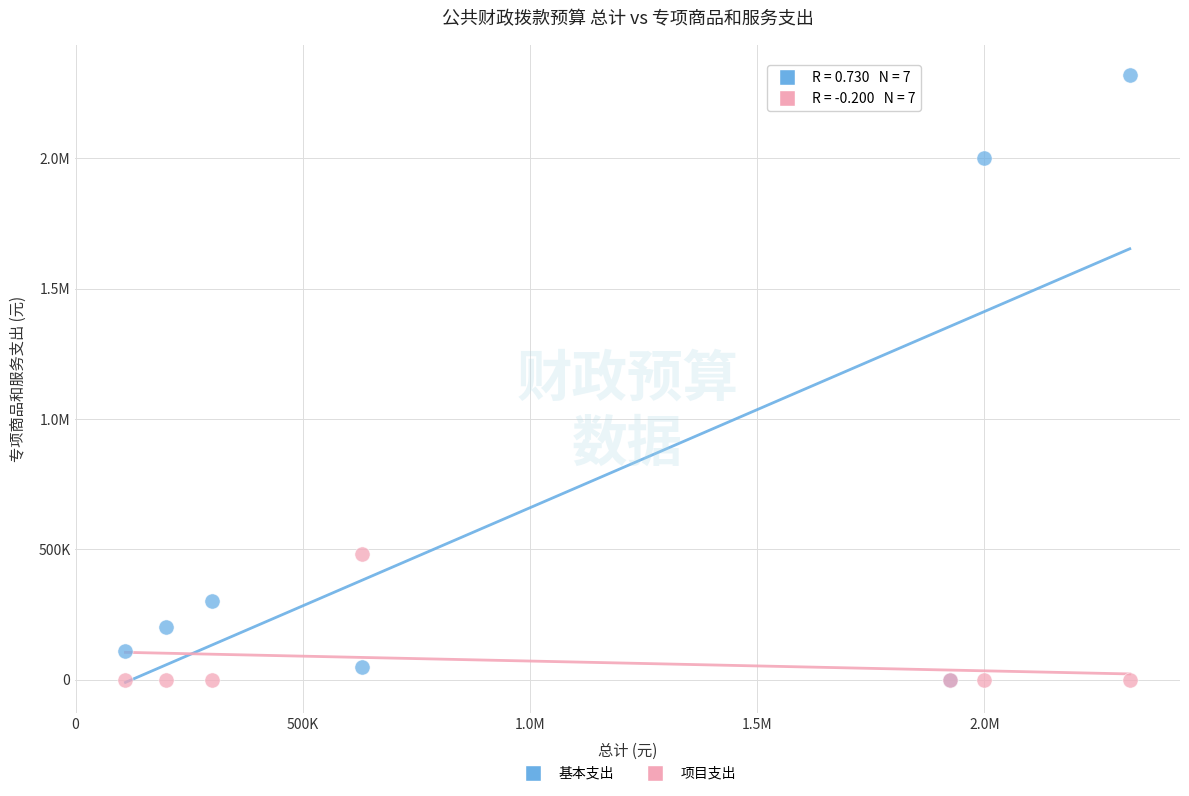

What are all the series names shown in the legend?

基本支出, 项目支出